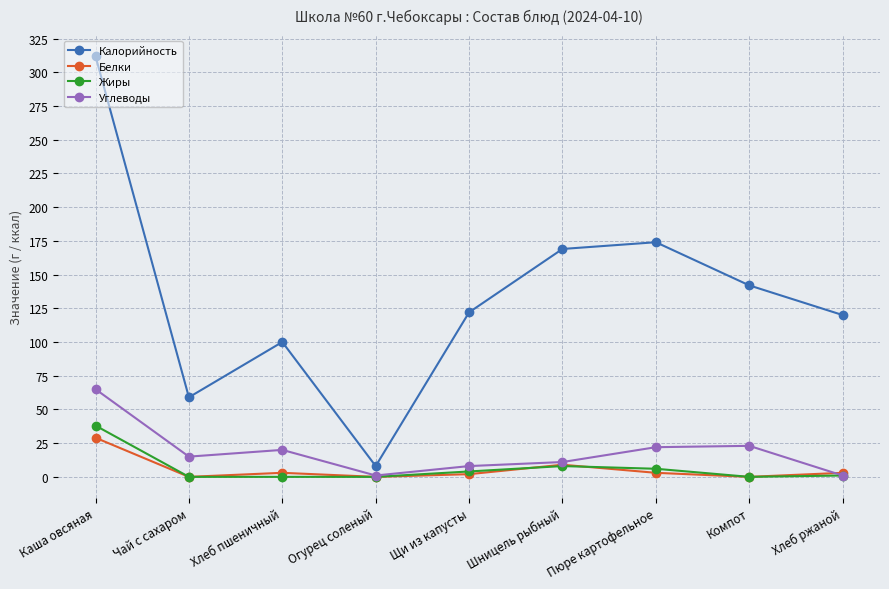

How many interior local peaks does the Калорийность series have?

2